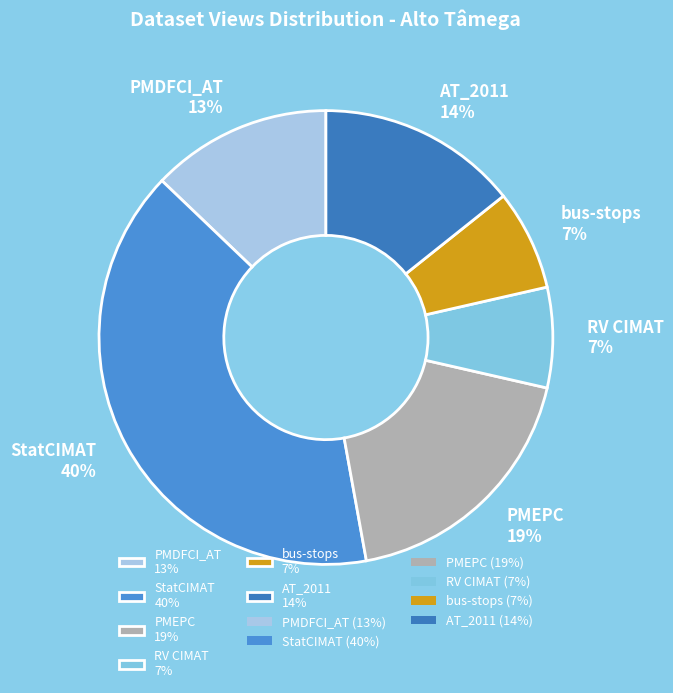

Does PMEPC 19% represent more than half of the total?

No